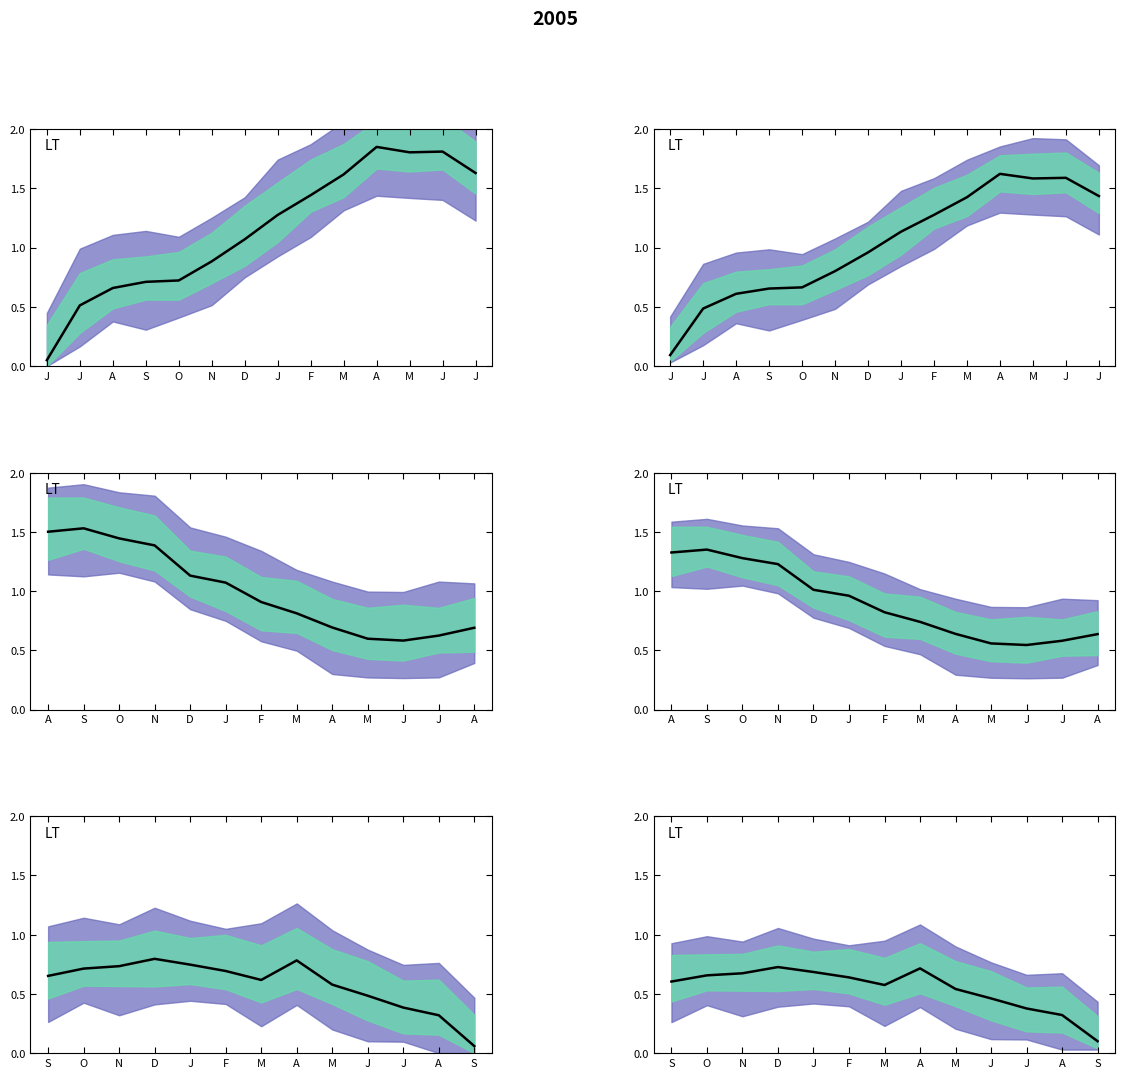

Does the chart have visible grid lines?

No